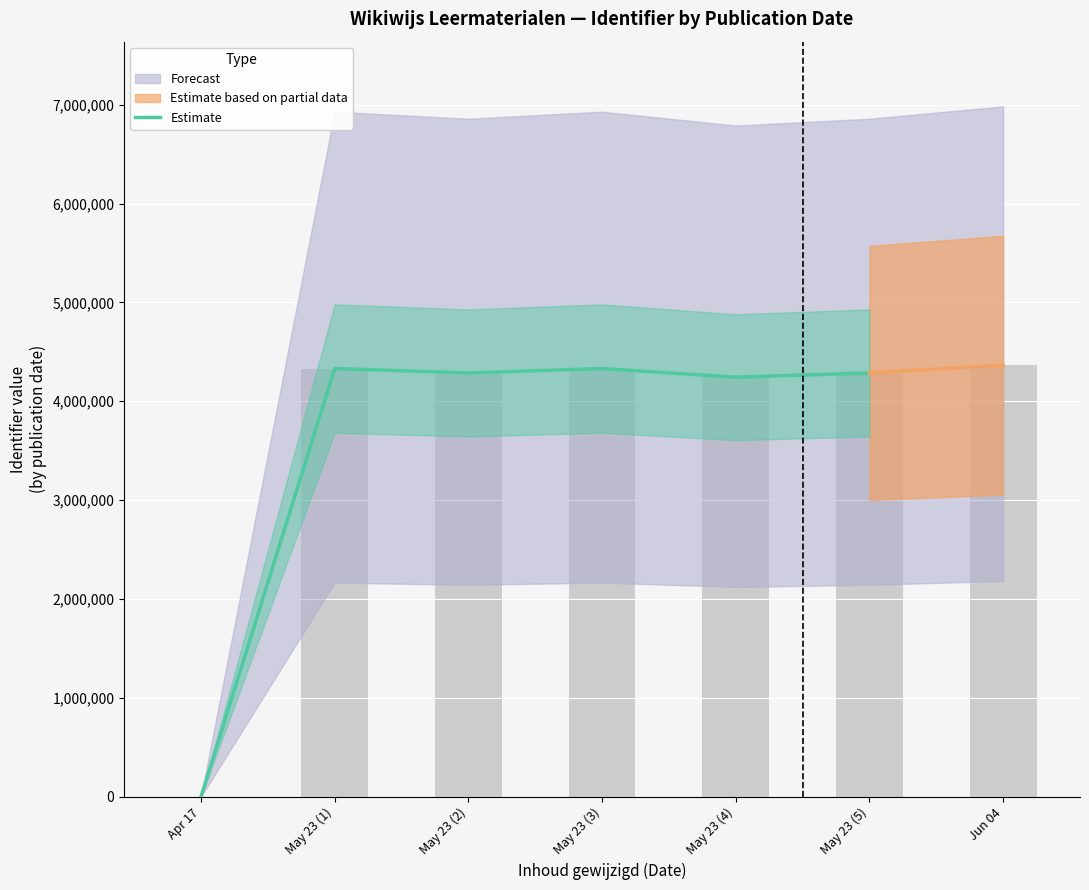

Count the number of values greater than 4286427.

2